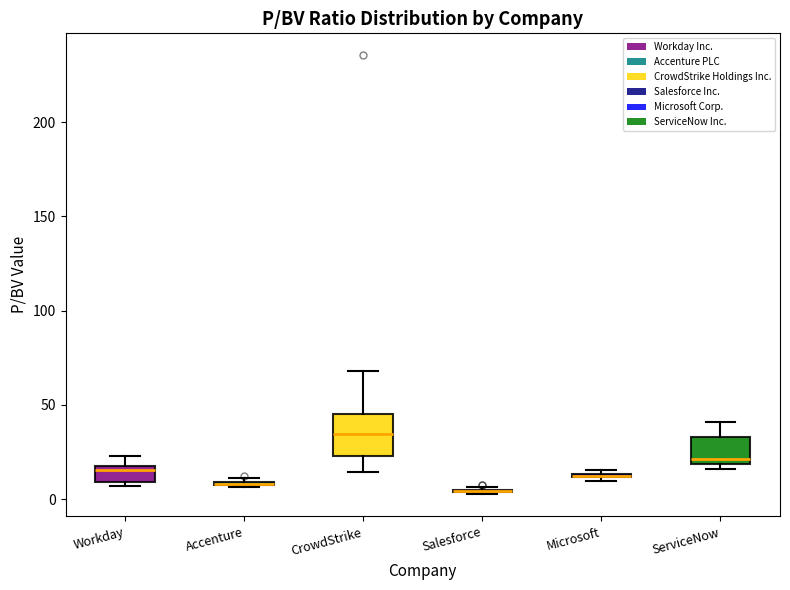

Where is the upper edge of the box for ServiceNow on the y-axis? The values are not printed on the chart, so give them approximately, as read against the axis.

35